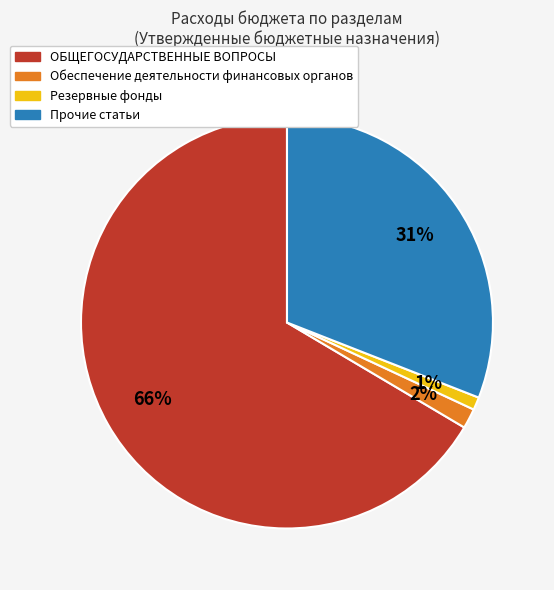

To the nearest percent, what is the average slice percentage?

25%